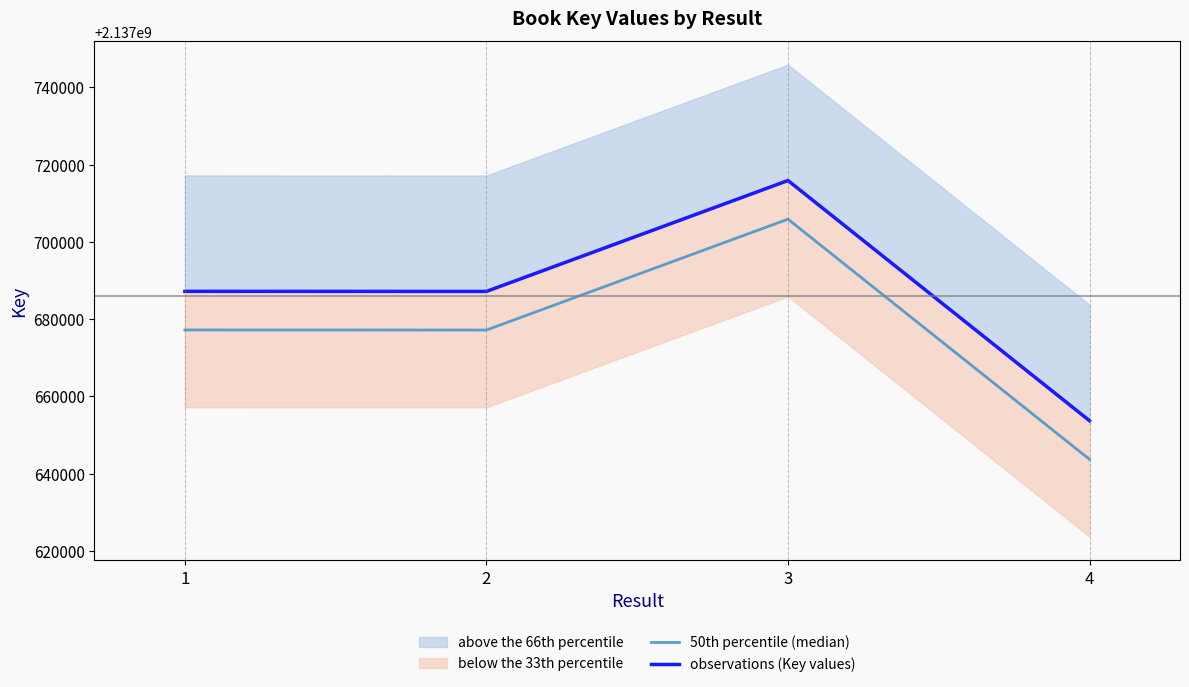

Reading right to left, list all the values displayed in this chart.

50th percentile (median): 4=2137643695	3=2137705877	2=2137677169	1=2137677191
observations (Key values): 4=2137653695	3=2137715877	2=2137687169	1=2137687191